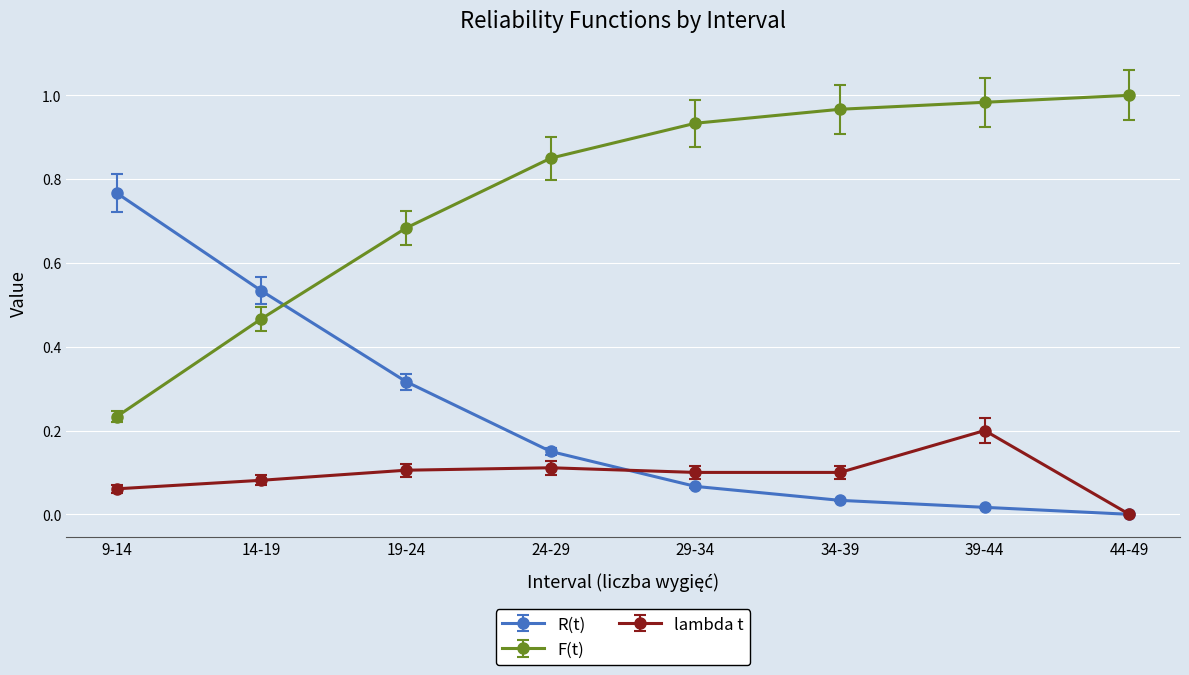

Rank the series by their maximum value, from lowest to highest.

lambda t, R(t), F(t)